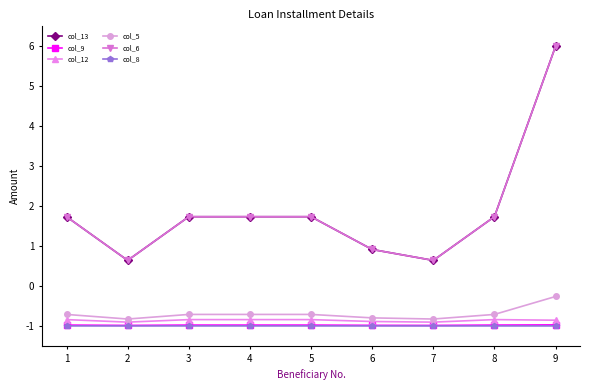

Does the chart have visible grid lines?

No